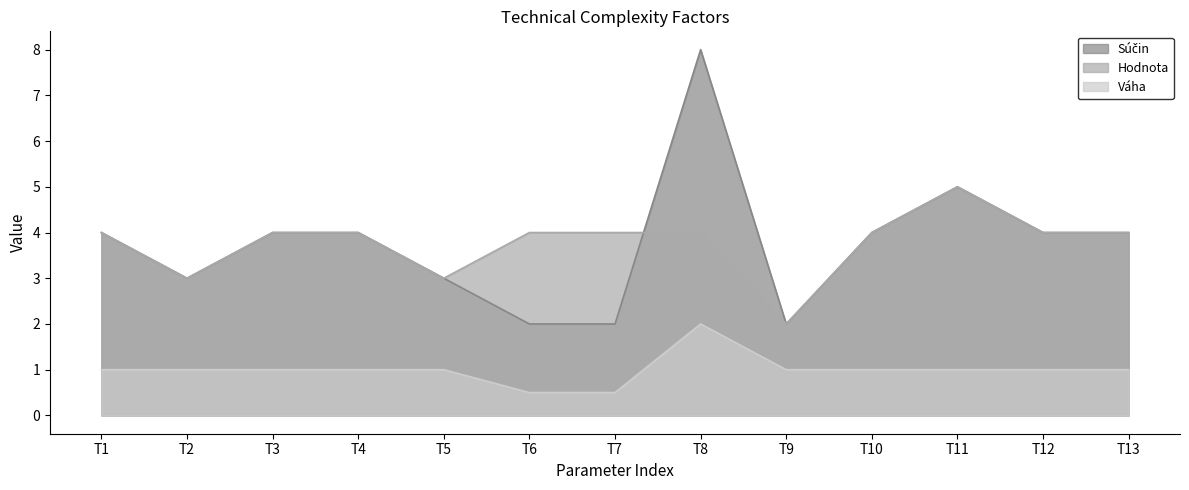

Which series has the widest spread of values?

Súčin